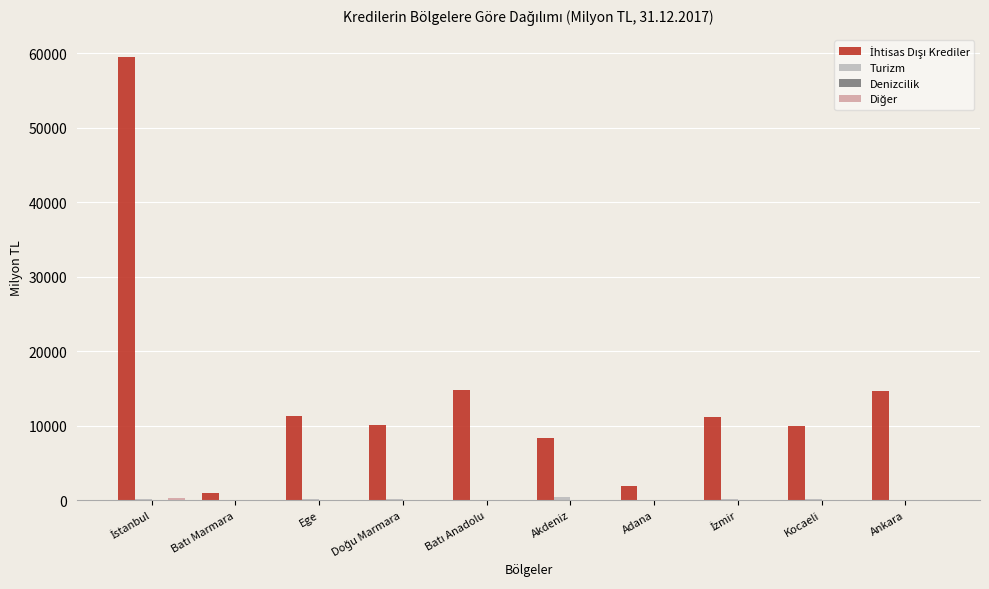

Where is İhtisas Dışı Krediler nearest to the value 30238?

Batı Anadolu